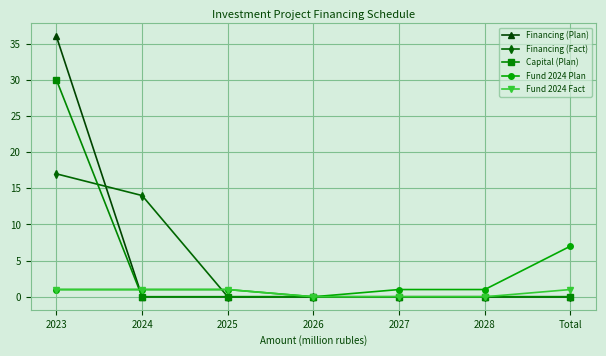

Is the value of Financing (Fact) at Total greater than the value of Fund 2024 Plan at 2023?

No